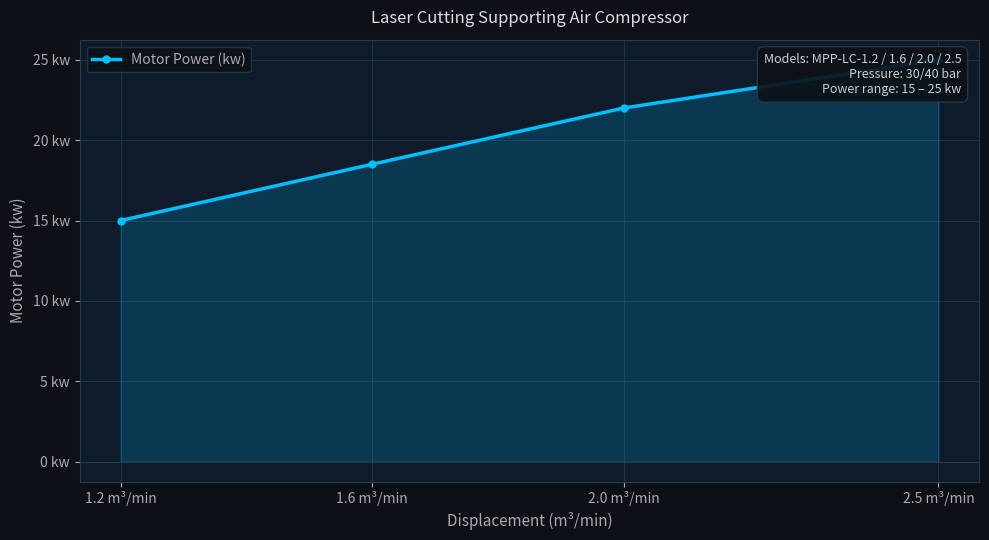

List the labels in order of value, smallest first.

1.2 m³/min, 1.6 m³/min, 2.0 m³/min, 2.5 m³/min